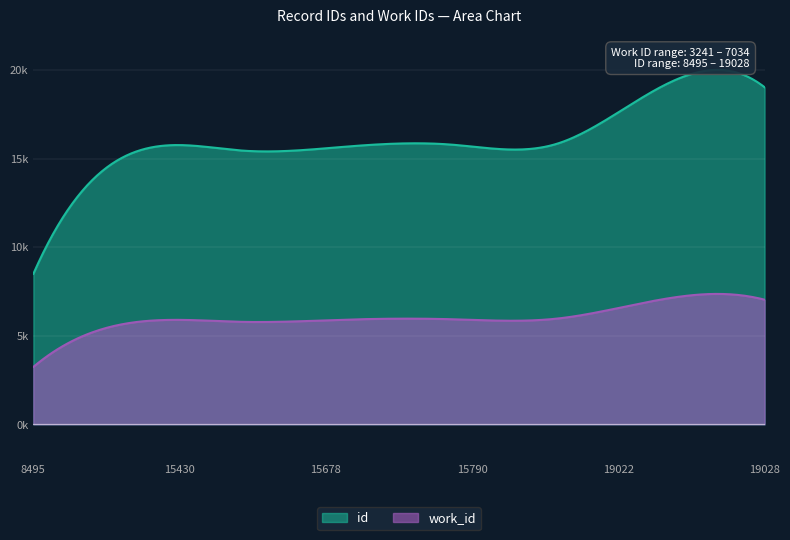

Reading left to right, what are all the values shown in this chart?

work_id: 3241	5783	5783	5909	5932	5959	7034	7034
id: 8495	15430	15452	15678	15790	15815	19022	19028